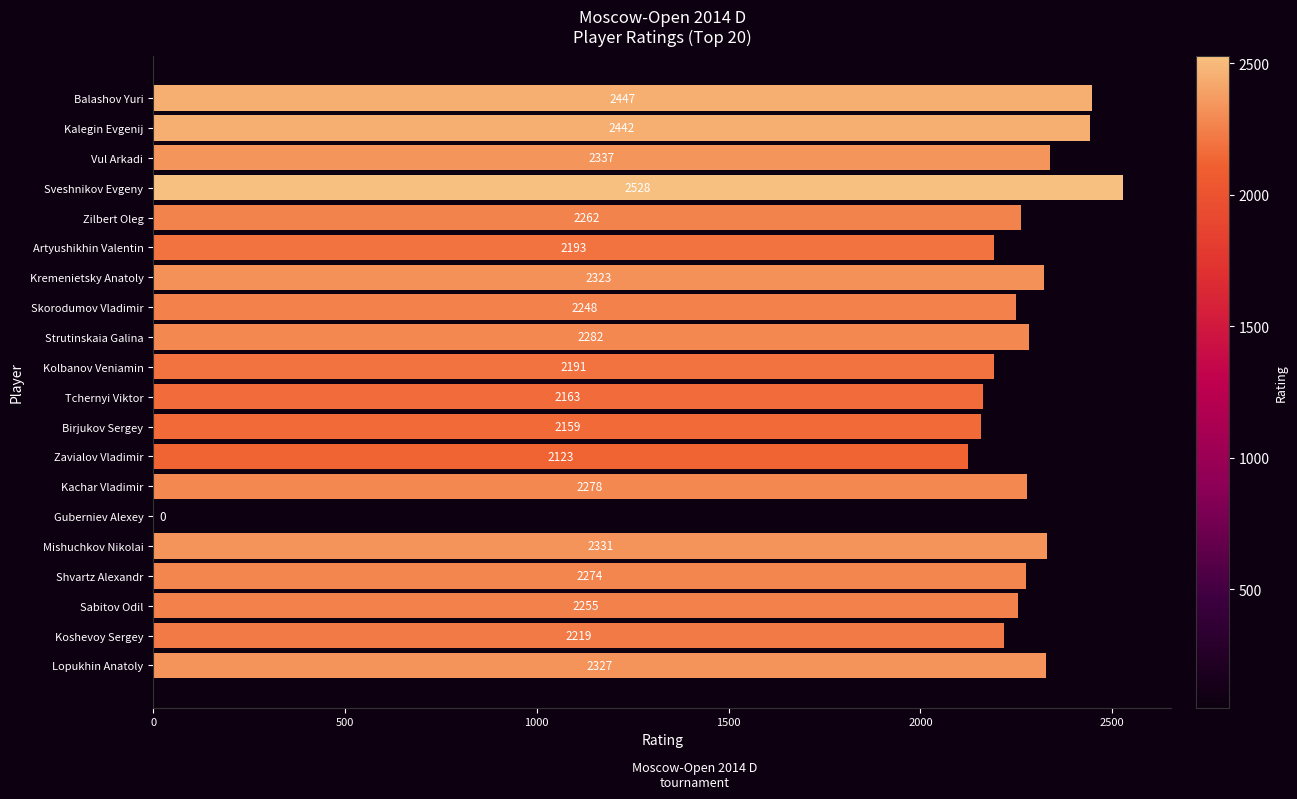

What is the change in value from Zilbert Oleg to Koshevoy Sergey?

-43